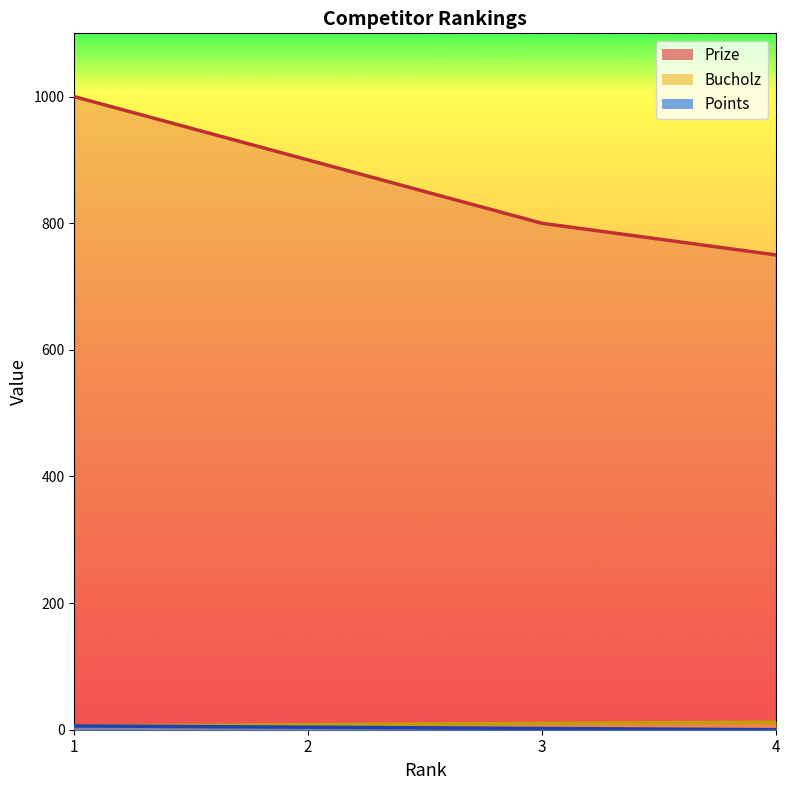

True or false: Prize has more than 0 interior local peaks.

False